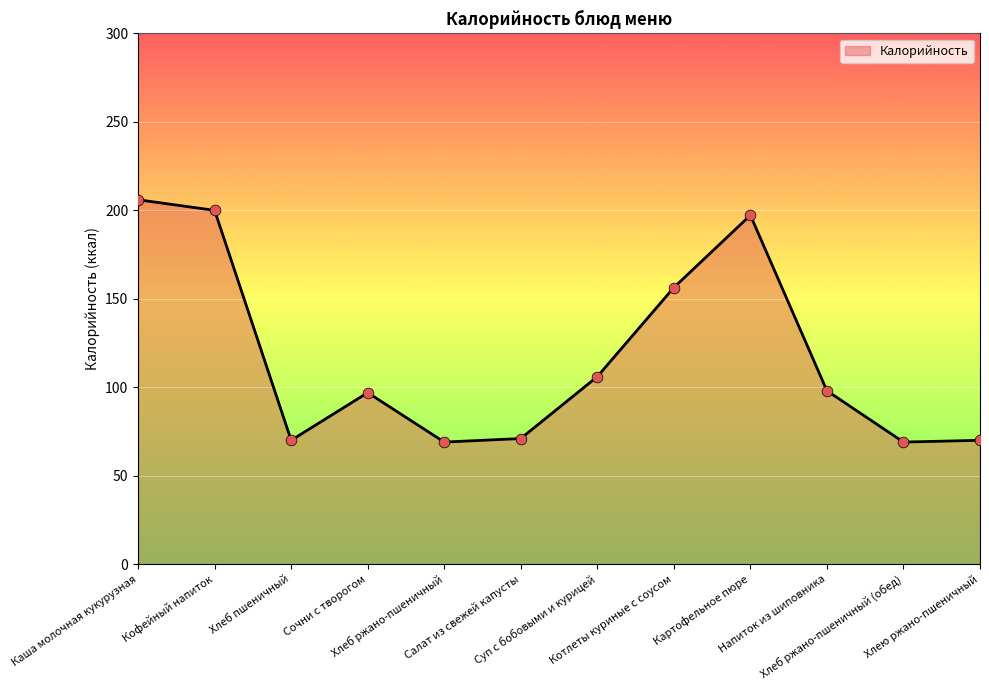

Approximately how many times larger is the value at Котлеты куриные с соусом compared to Сочни с творогом?

1.6